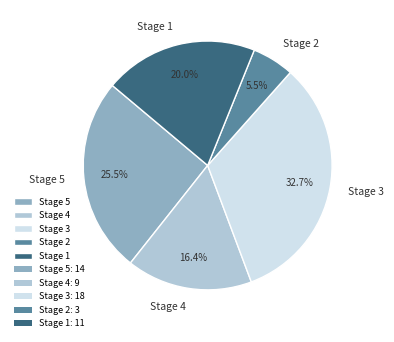

How many slices are in this pie chart?

5